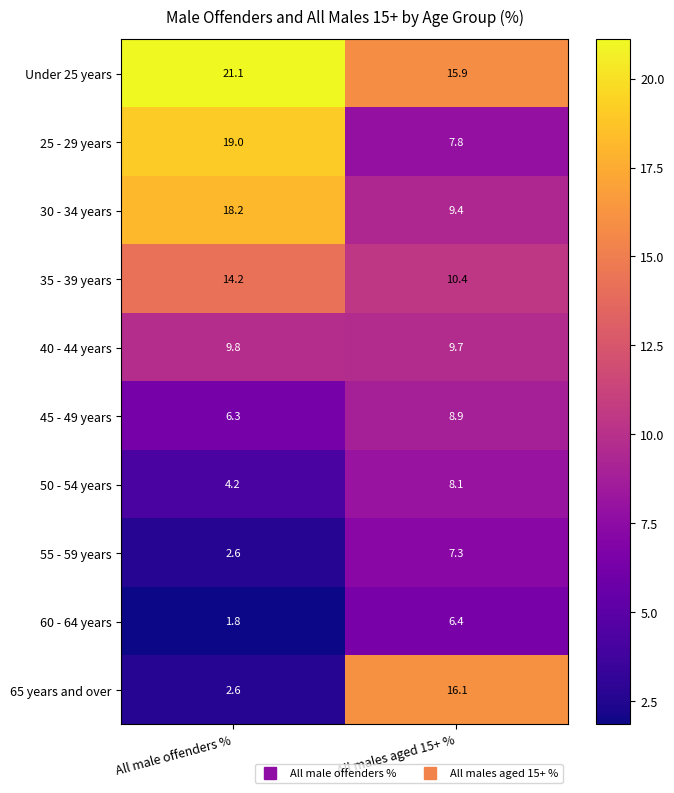

At which label is Under 25 years closest to 18?

All males aged 15+ %